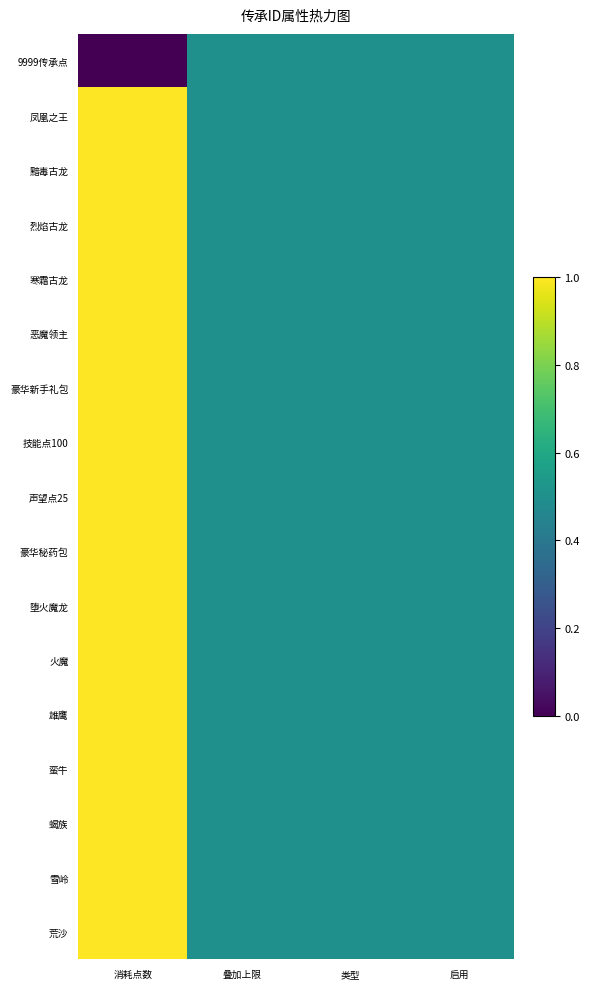

Which category has the lowest value across all series?

消耗点数